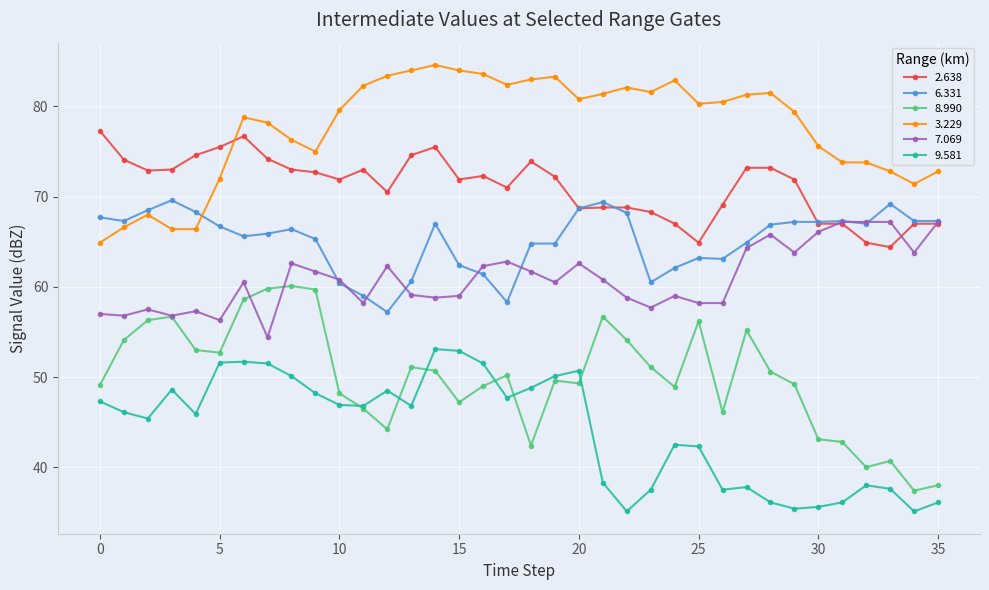

What is the average value of the 6.331 series?

65.2